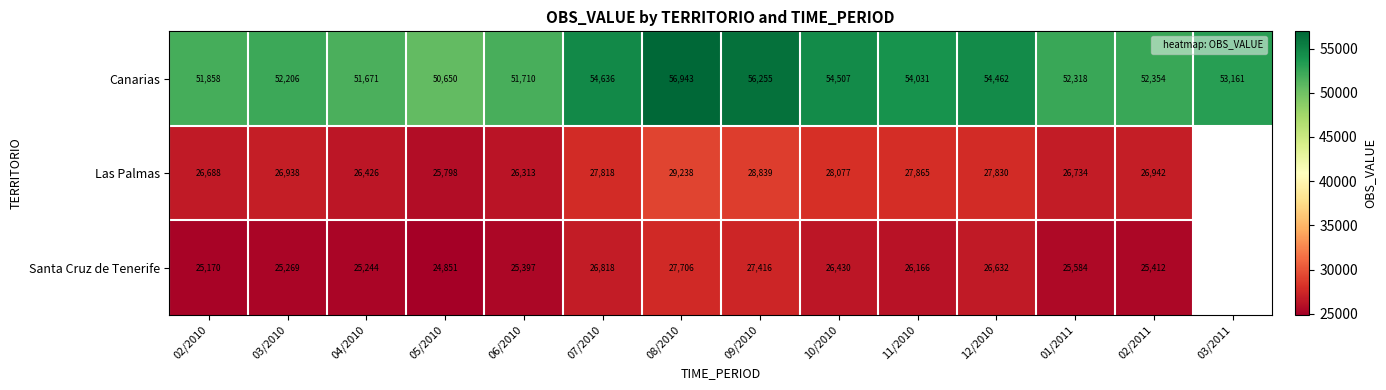

What is the sum of the Canarias values at 08/2010 and 03/2011?

110104.0